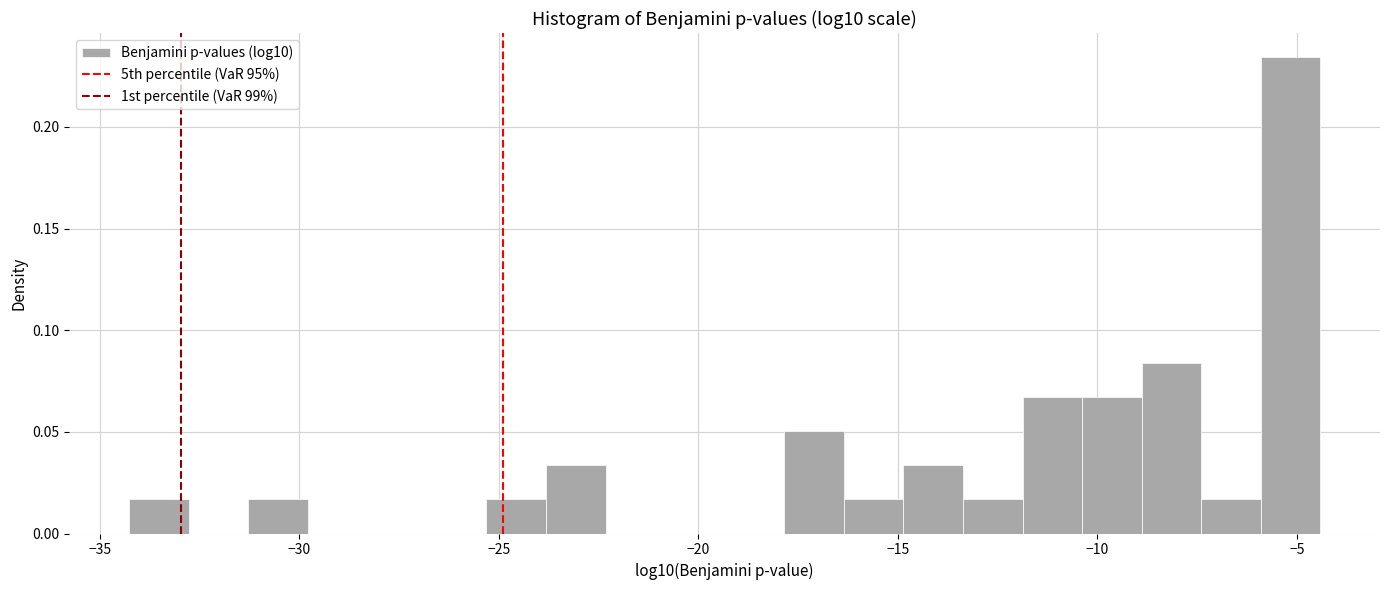

Read against the x-axis, roughly where is the centre of the tallest bar?

-5.0